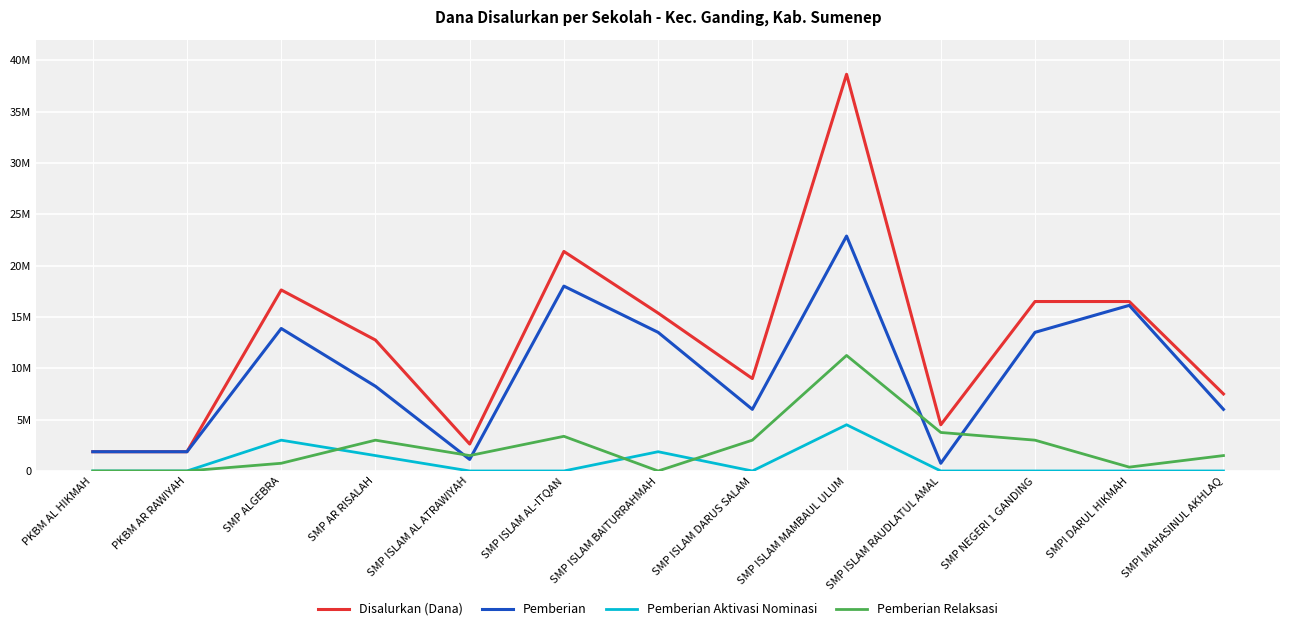

True or false: Pemberian Aktivasi Nominasi has more than 2 interior local peaks.

True